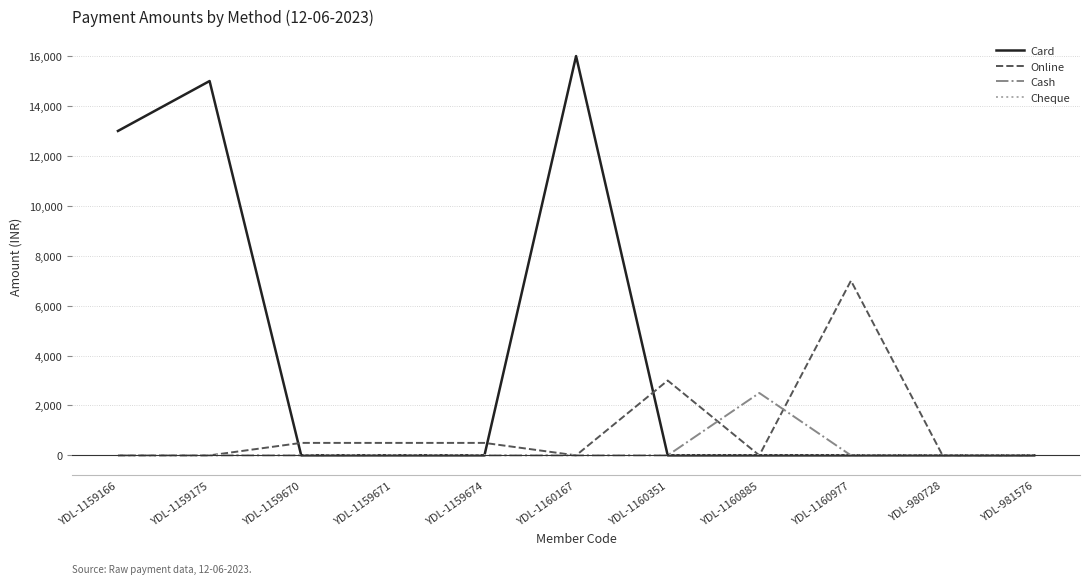

The value of Card at YDL-1160885 is 0. True or false?

True